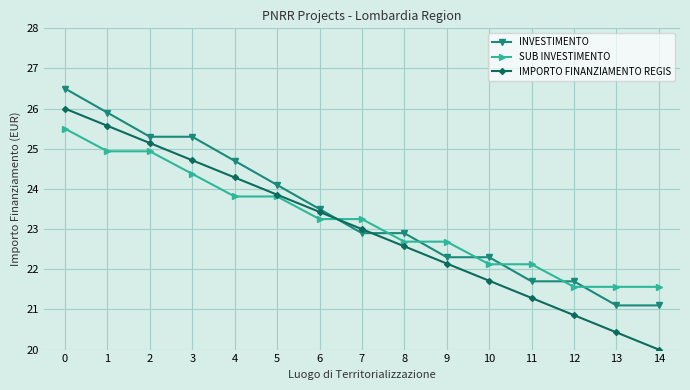

Between 3 and 8, which is larger?

3